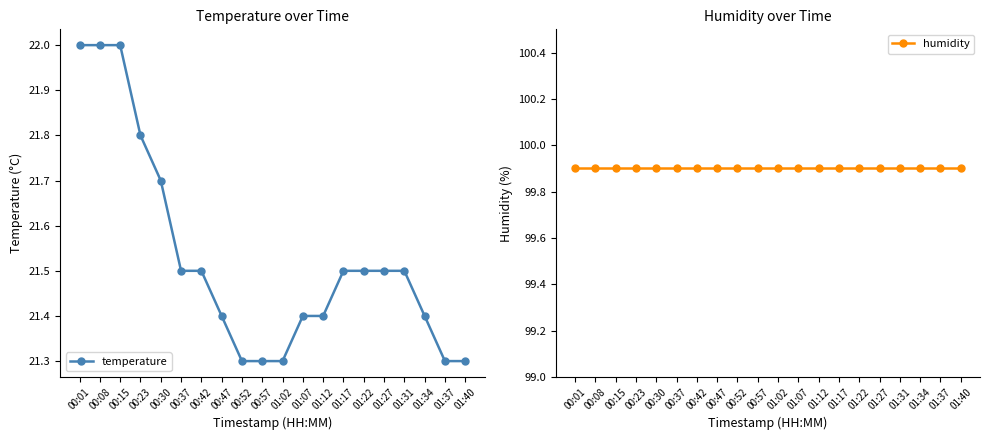

Which has a higher value, 00:37 or 00:01?

00:01